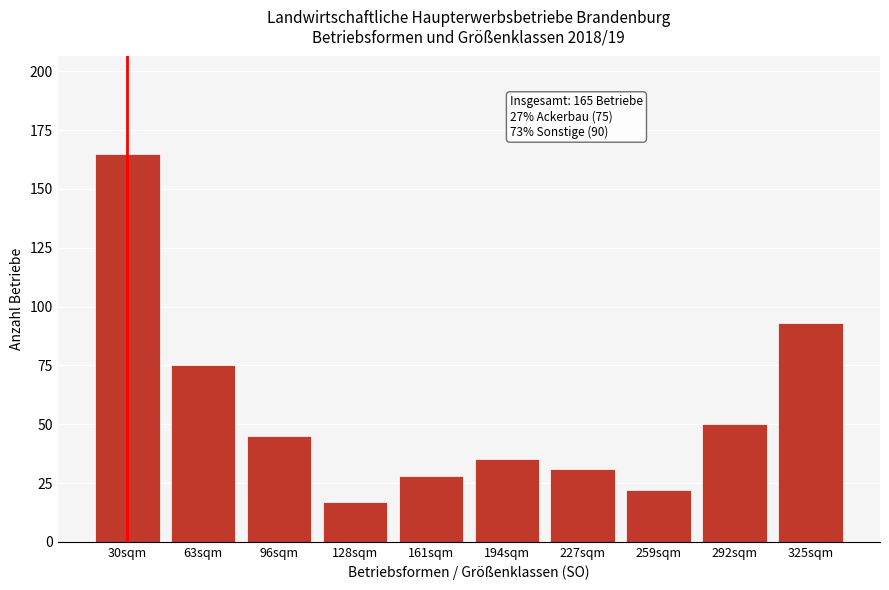

Reading left to right, transcribe all the data shown in this chart.

165	75	45	17	28	35	31	22	50	93